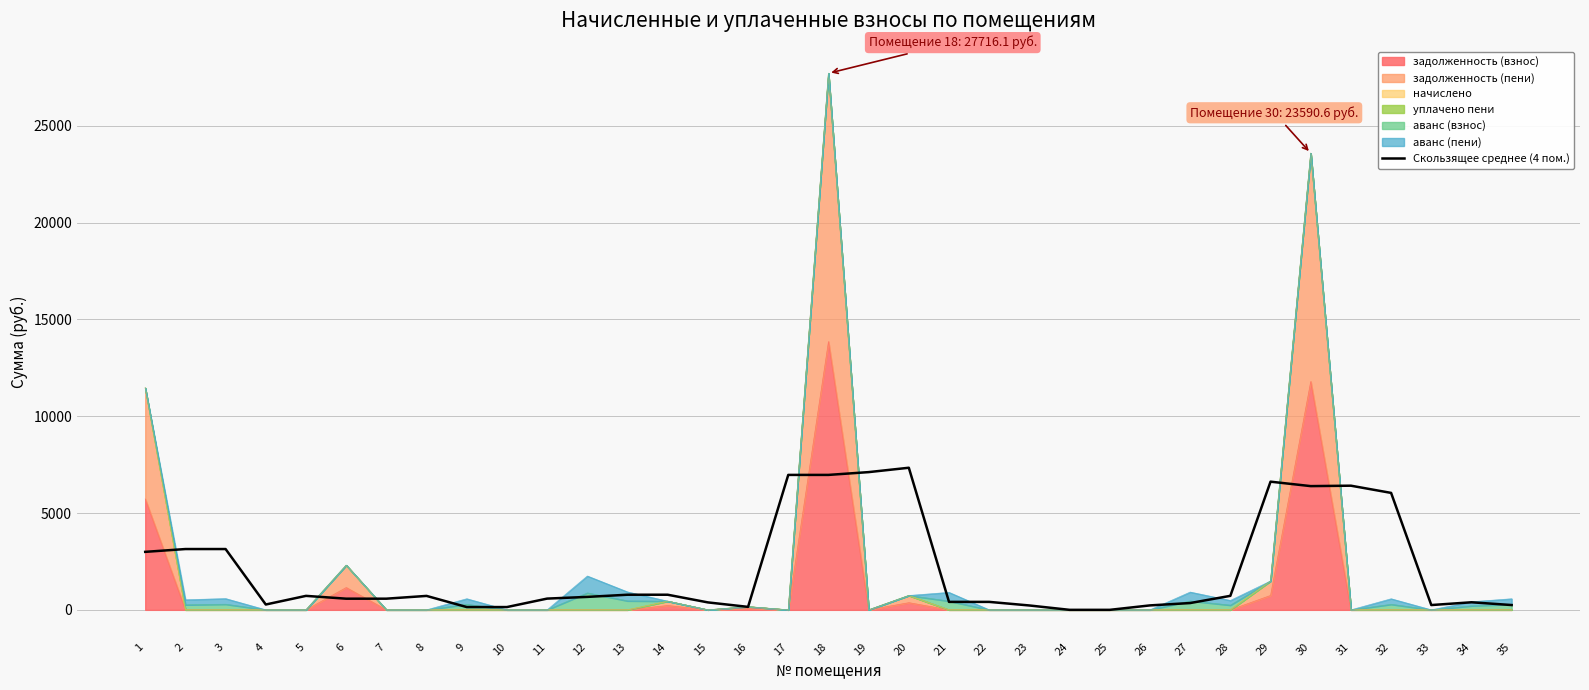

What is the value of the 28th point from the left?

723.2